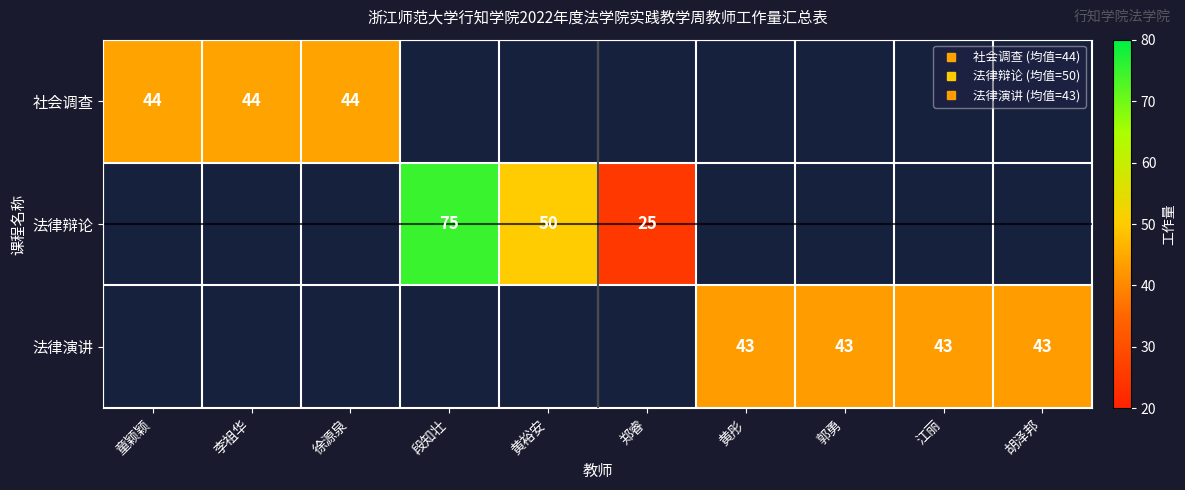

Which has a higher value, 黄彤 or 胡泽邦?

胡泽邦